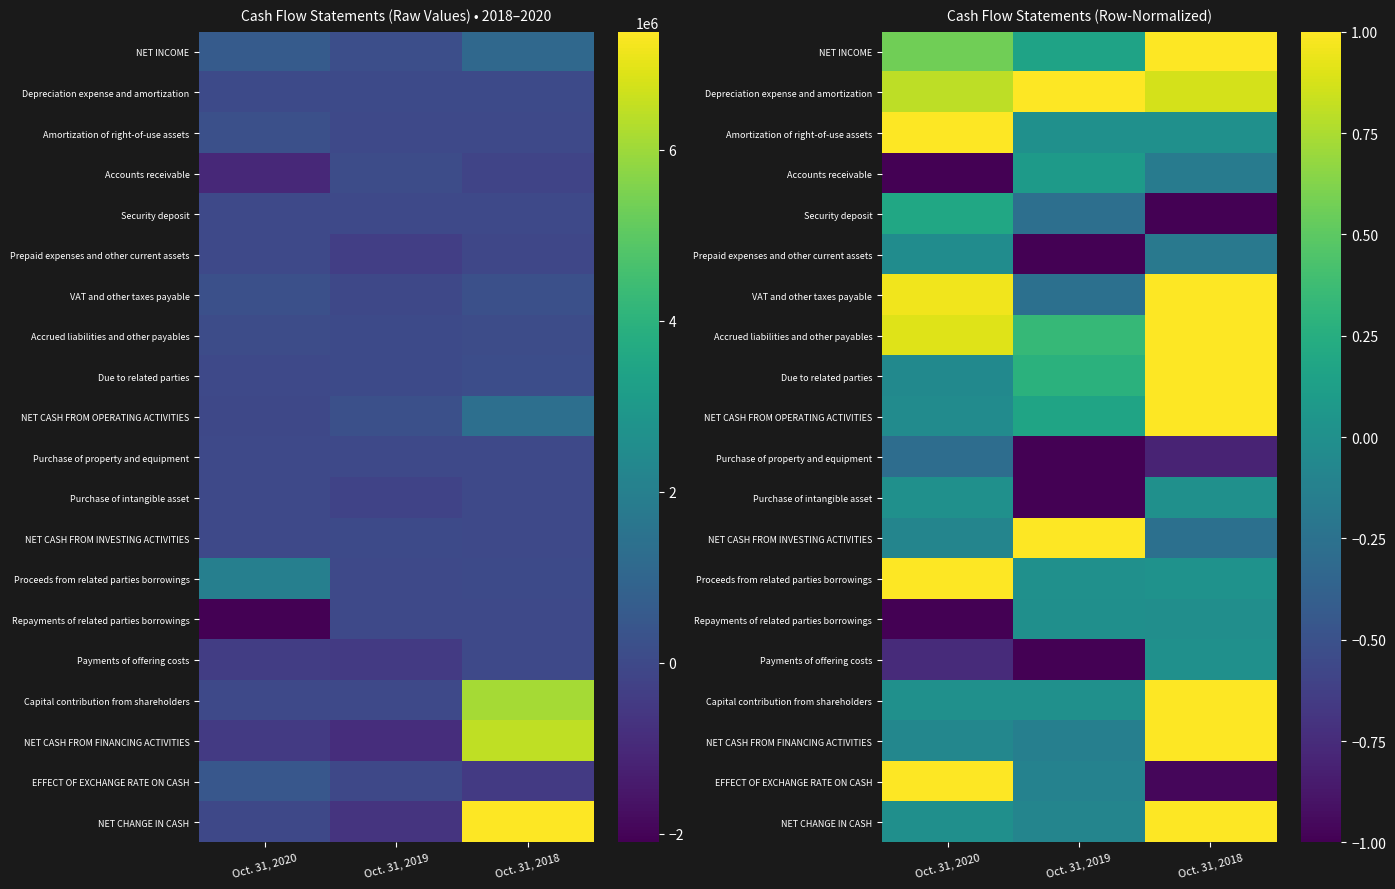

How many Accrued liabilities and other payables values are between 0 and 1?

3